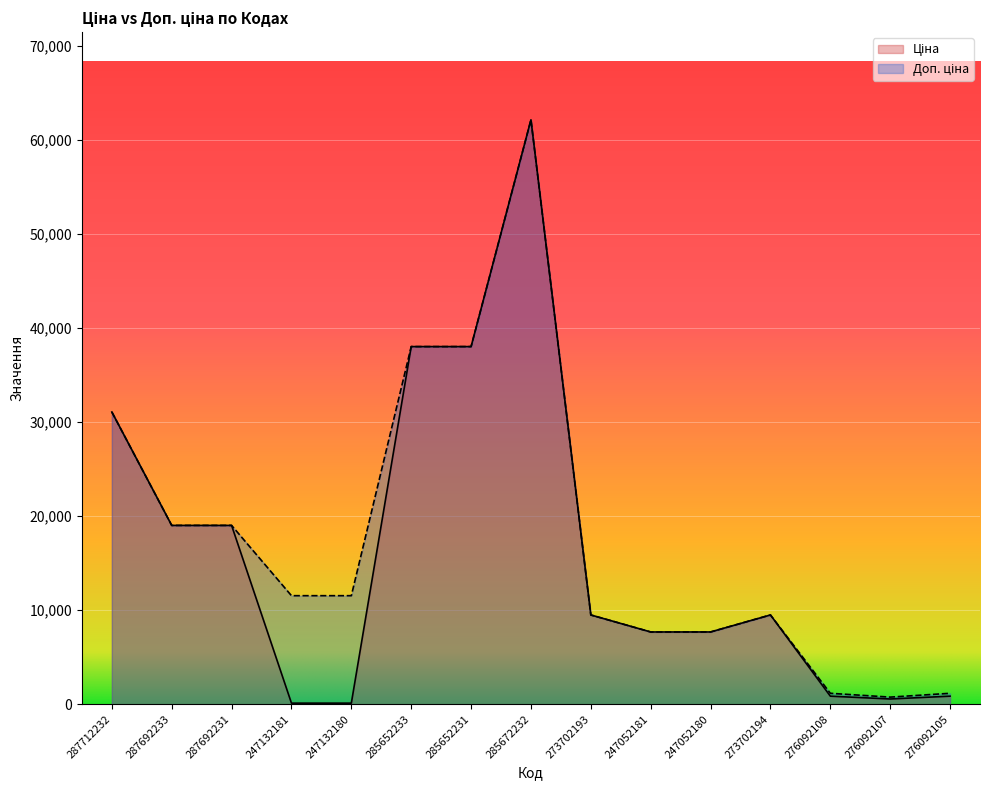

What is the difference between the maximum and minimum values in the Ціна series?

62001.5